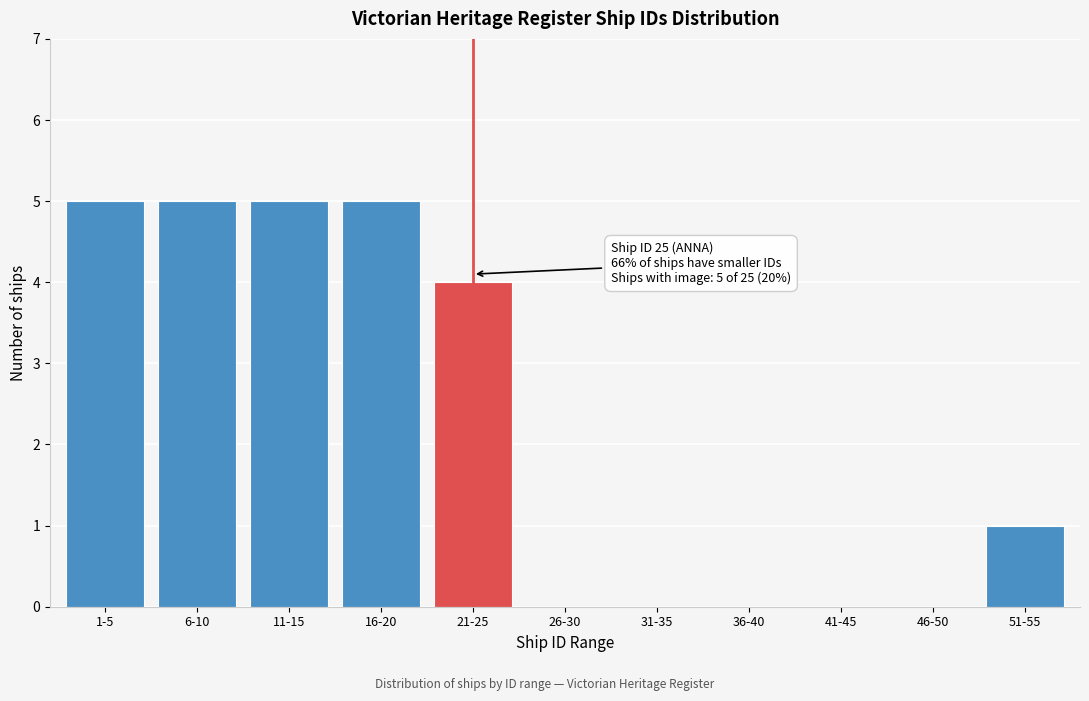

Reading left to right, transcribe all the data shown in this chart.

1-5=5	6-10=5	11-15=5	16-20=5	21-25=4	26-30=0	31-35=0	36-40=0	41-45=0	46-50=0	51-55=1